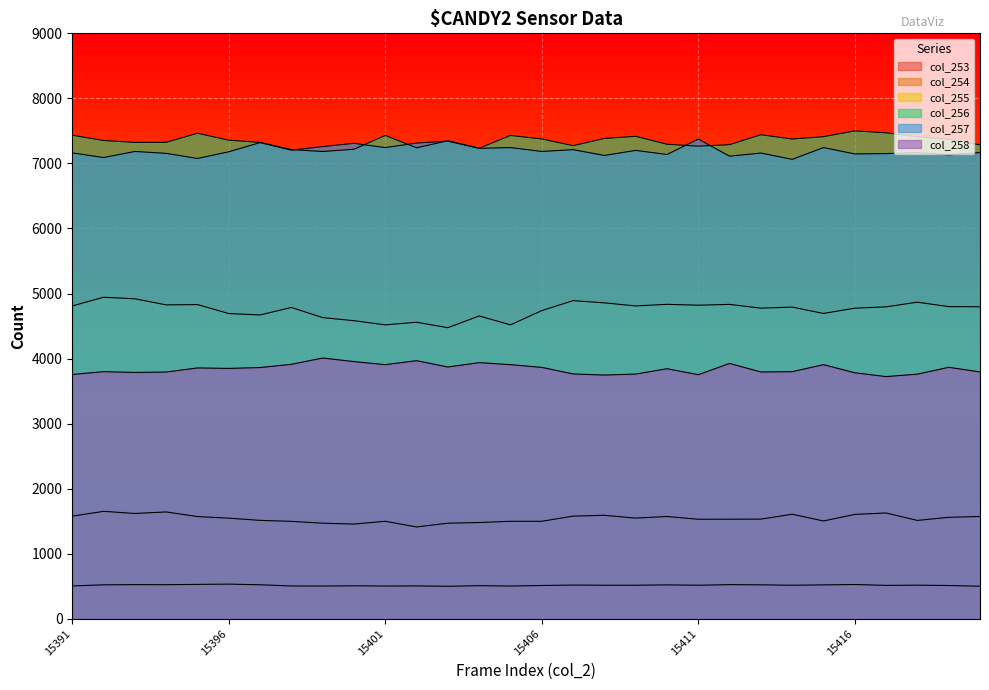

At which label is col_254 closest to 1532?

15413